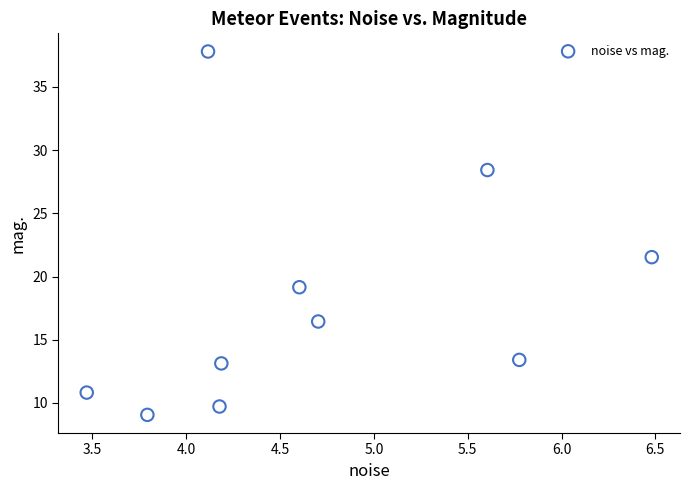

What Y value in the scatter plot is closest to 23?

21.5